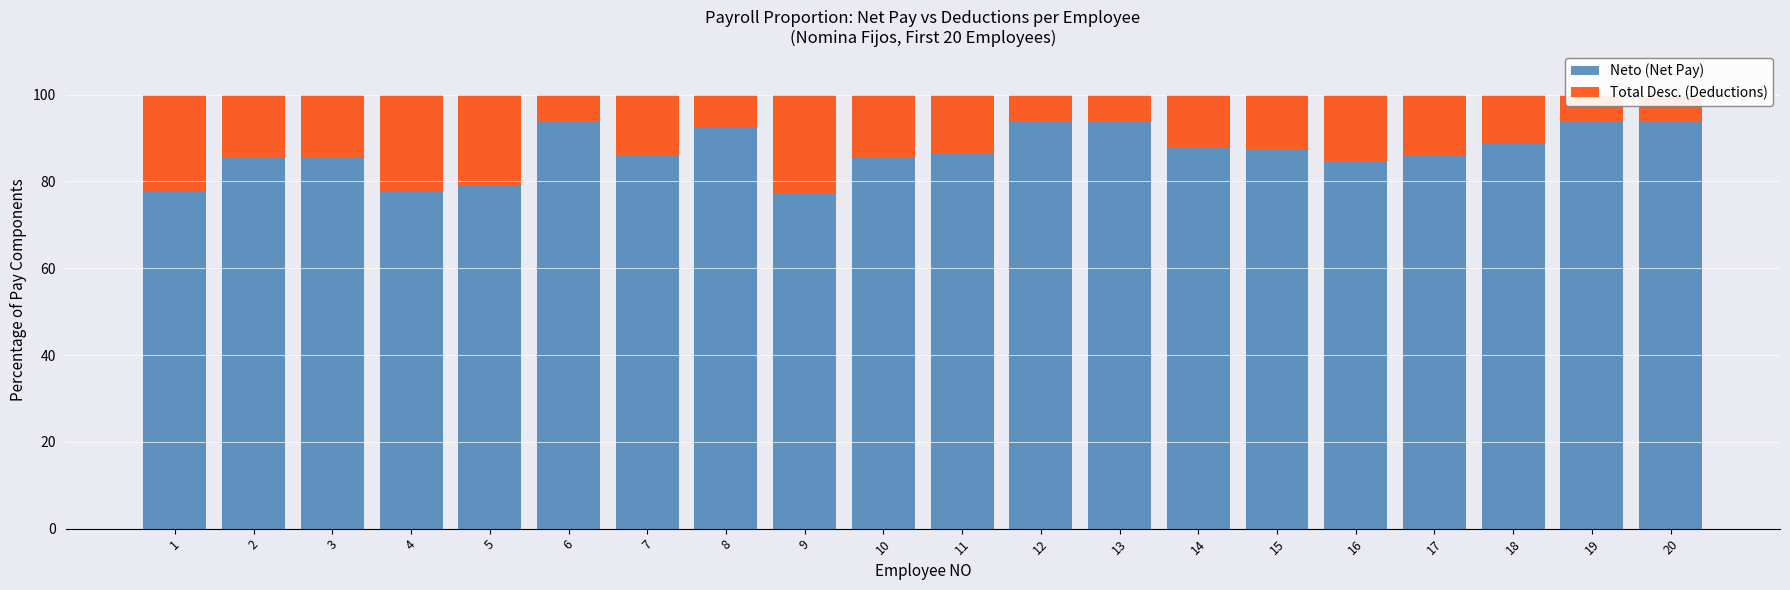

Does the chart contain any negative values?

No